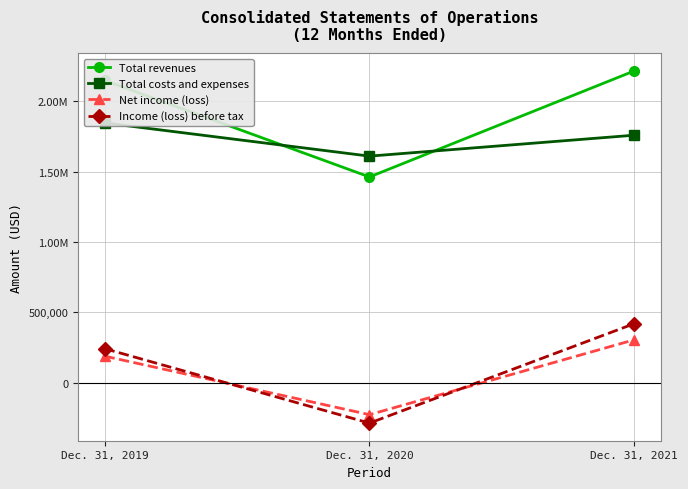

At which label does Total revenues first exceed 2148471?

Dec. 31, 2021